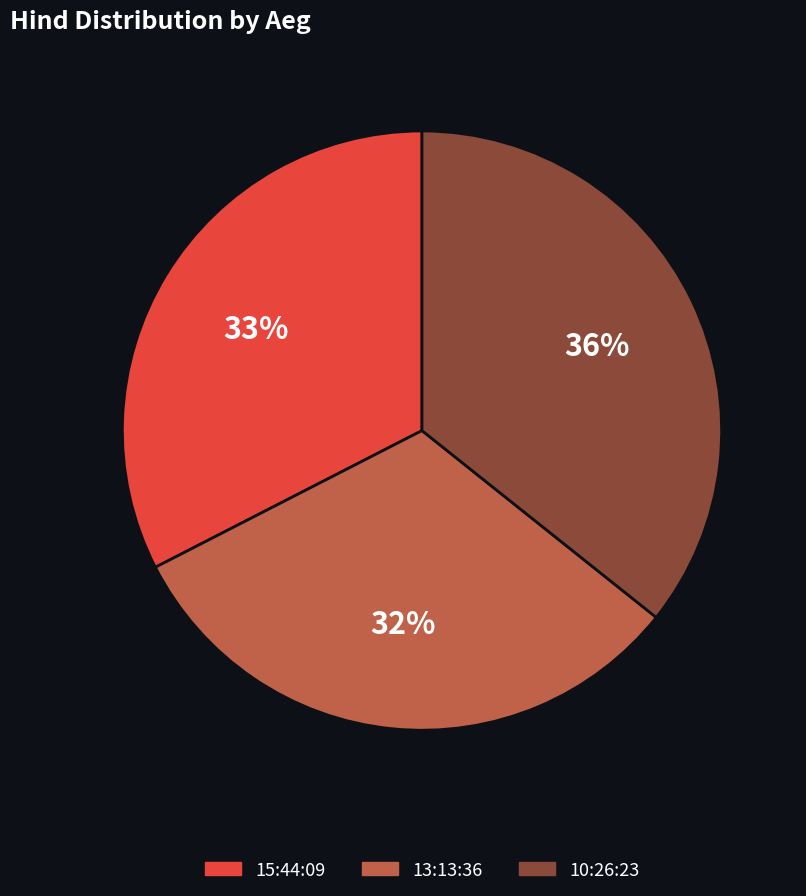

The 15:44:09 slice represents 41% of the pie. True or false?

False